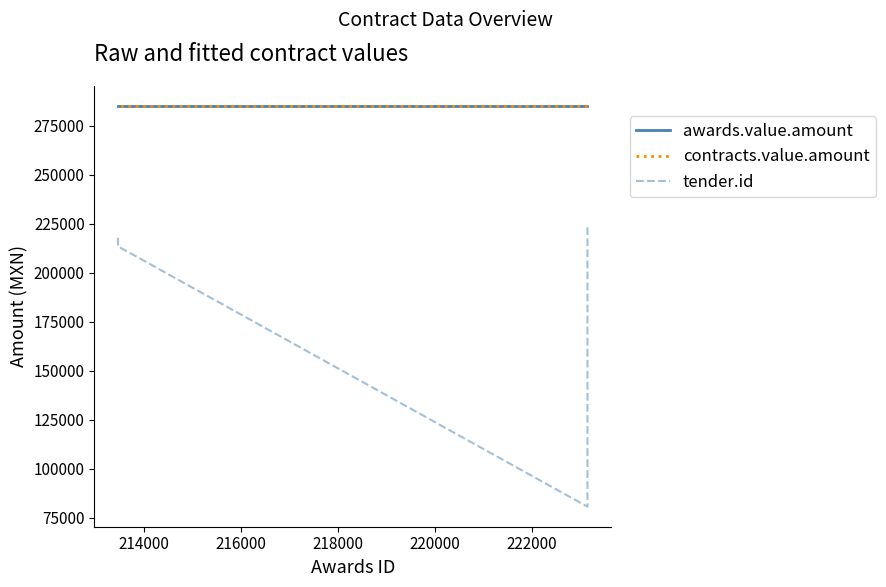

Count the number of categories in the chart.

4